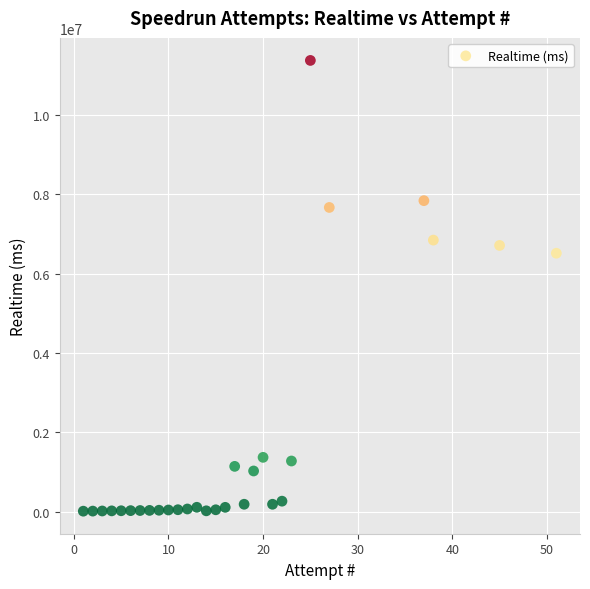

What is the range of X values (max minus min)?

50